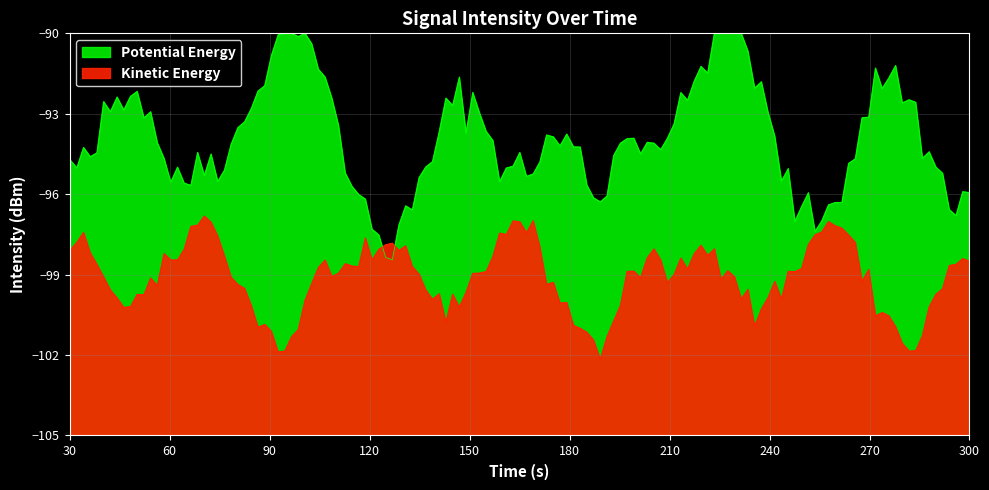

True or false: intensity(dBm) has a value of -138.9 at 4.

False